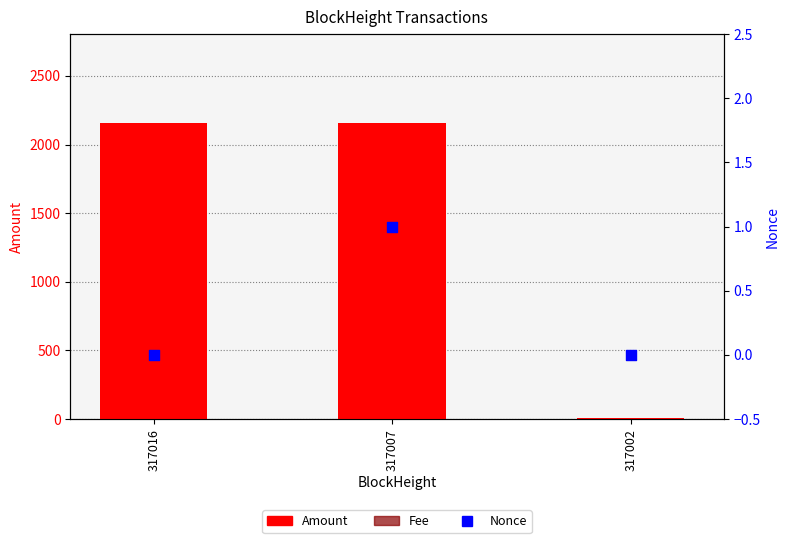

What is the total value across all series at 317016?

2158.0